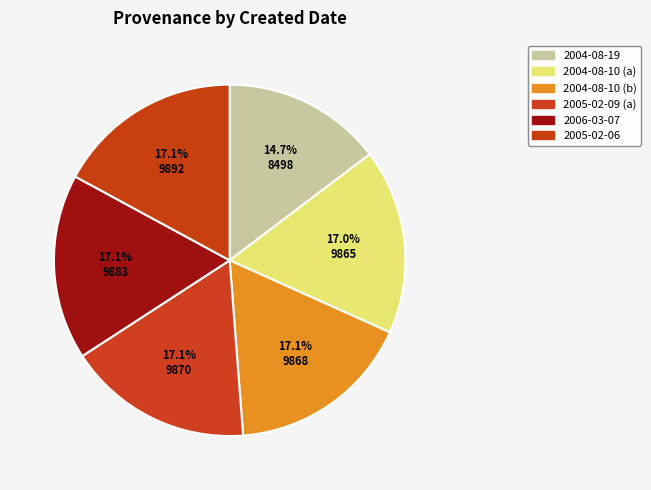

Is there any slice that represents more than half of the pie?

No